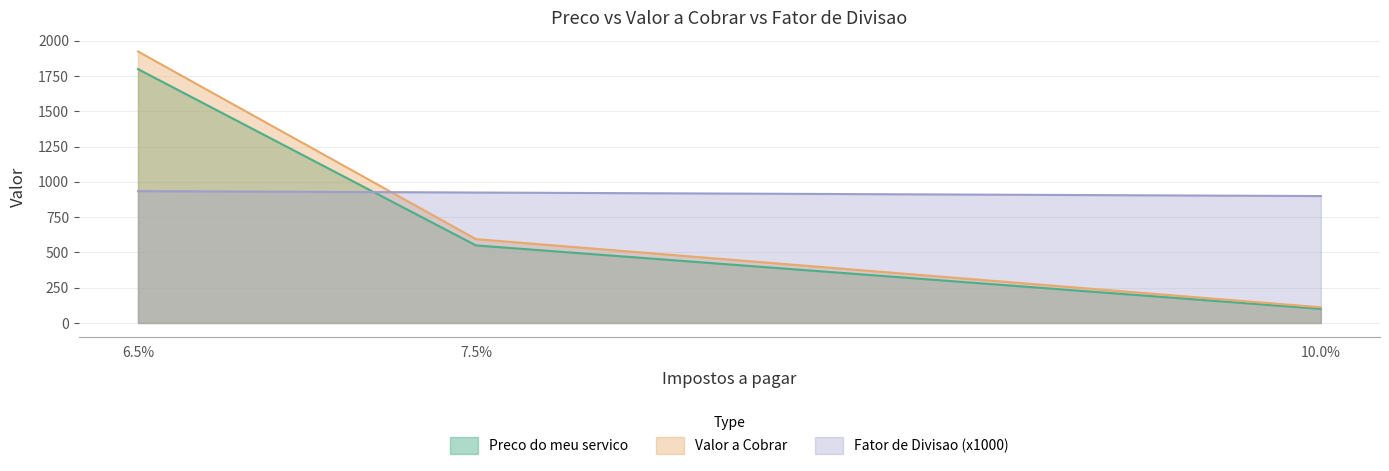

Count the number of data series in this chart.

3